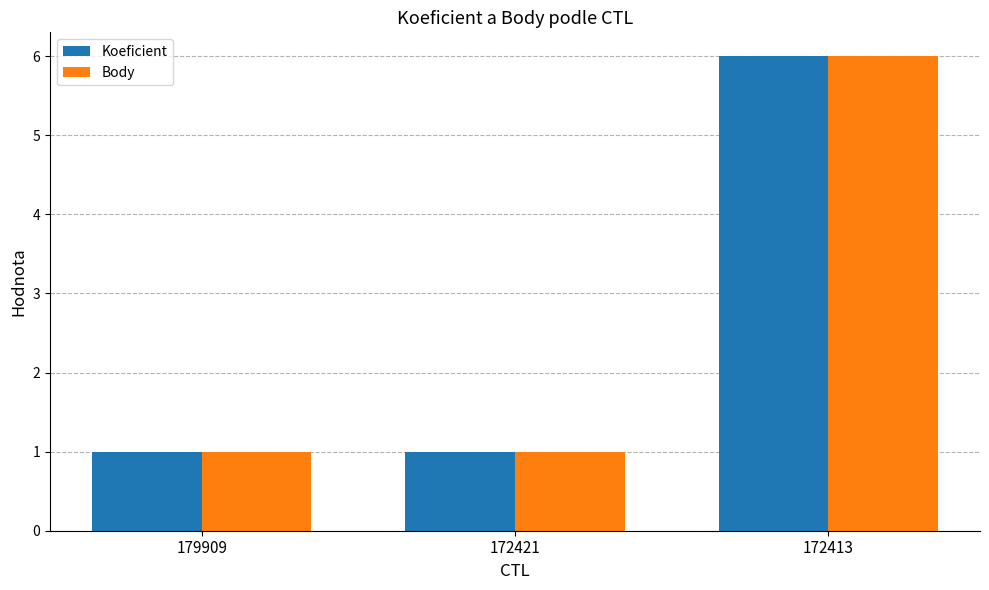

The Koeficient series shows 3 at 172413. True or false?

False